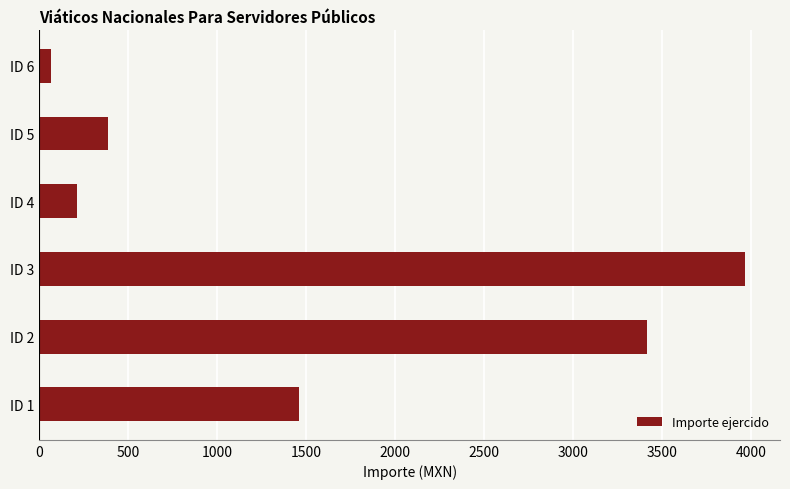

Is it true that the value at ID 3 is 1982.7?

False